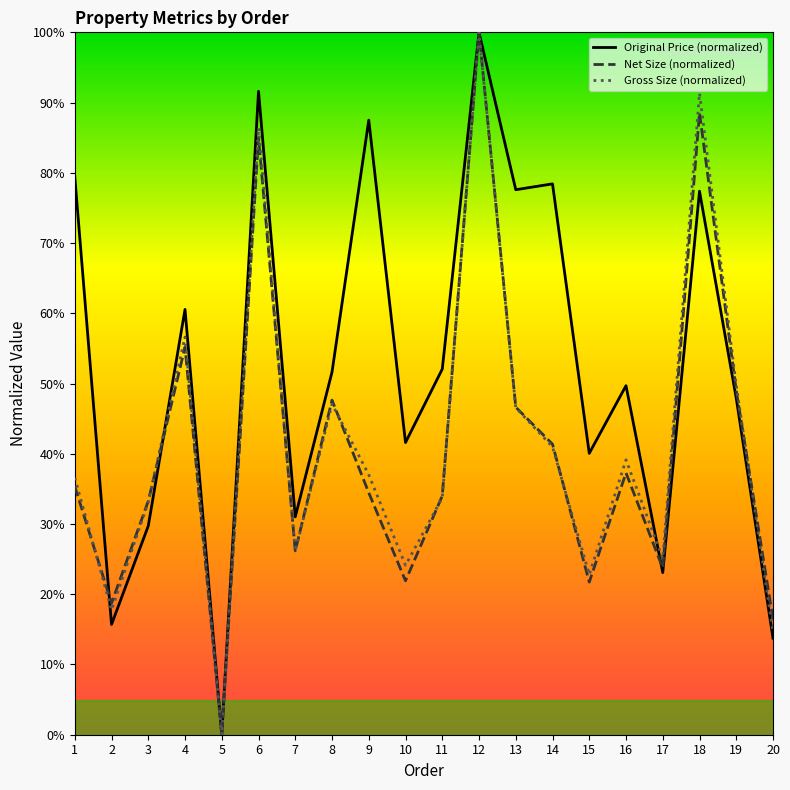

What is the difference between the highest and lowest values at 18?

14.0